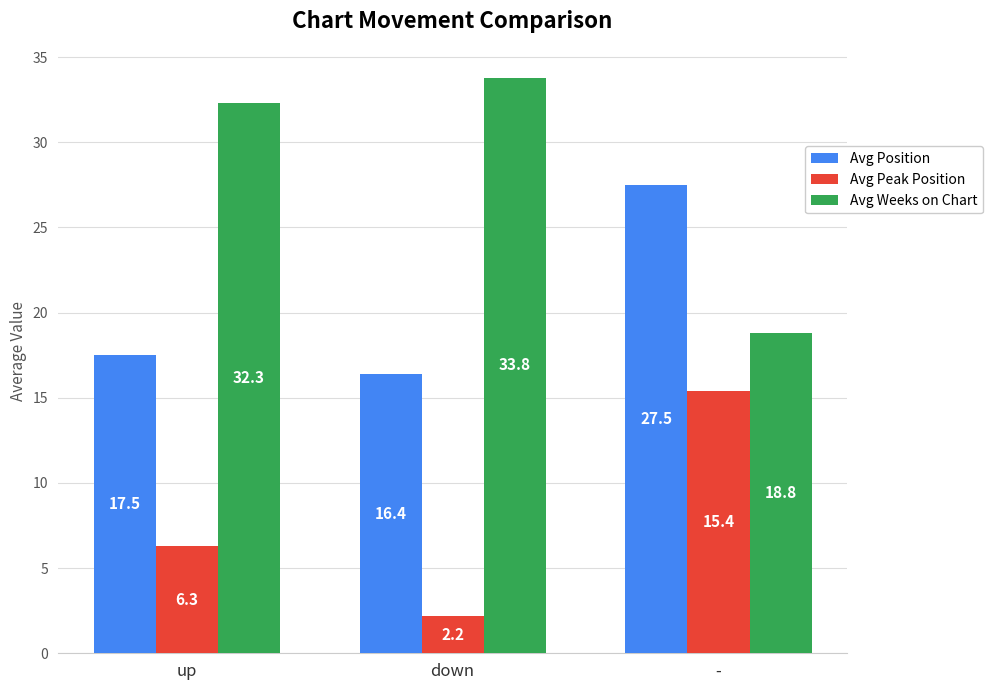

Is the value of Avg Peak Position at down greater than the value of Avg Weeks on Chart at down?

No